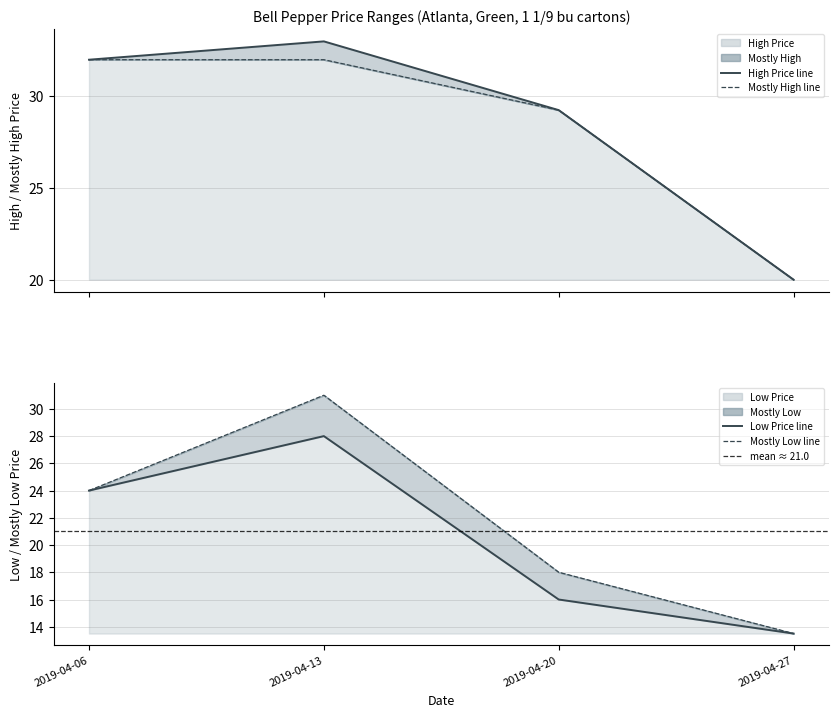

What is the value of the Low Price point at the 4th from the left?

13.5